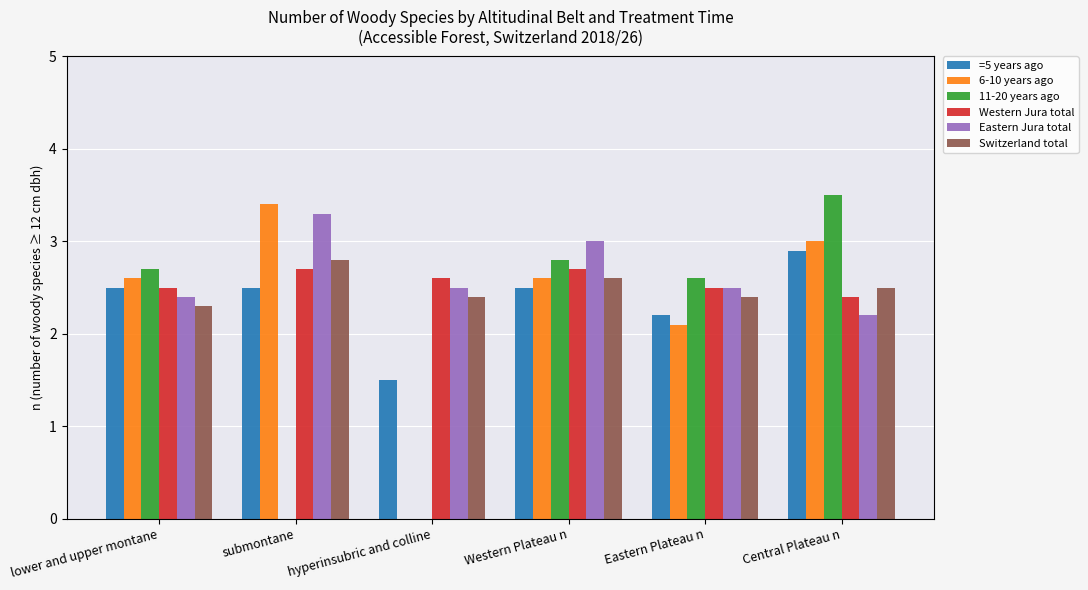

Reading right to left, extract all data points from this chart.

=5 years ago: Central Plateau n=2.9	Eastern Plateau n=2.2	Western Plateau n=2.5	hyperinsubric and colline=1.5	submontane=2.5	lower and upper montane=2.5
6-10 years ago: Central Plateau n=3.0	Eastern Plateau n=2.1	Western Plateau n=2.6	hyperinsubric and colline=0.0	submontane=3.4	lower and upper montane=2.6
11-20 years ago: Central Plateau n=3.5	Eastern Plateau n=2.6	Western Plateau n=2.8	hyperinsubric and colline=0.0	submontane=0.0	lower and upper montane=2.7
Western Jura total: Central Plateau n=2.4	Eastern Plateau n=2.5	Western Plateau n=2.7	hyperinsubric and colline=2.6	submontane=2.7	lower and upper montane=2.5
Eastern Jura total: Central Plateau n=2.2	Eastern Plateau n=2.5	Western Plateau n=3.0	hyperinsubric and colline=2.5	submontane=3.3	lower and upper montane=2.4
Switzerland total: Central Plateau n=2.5	Eastern Plateau n=2.4	Western Plateau n=2.6	hyperinsubric and colline=2.4	submontane=2.8	lower and upper montane=2.3